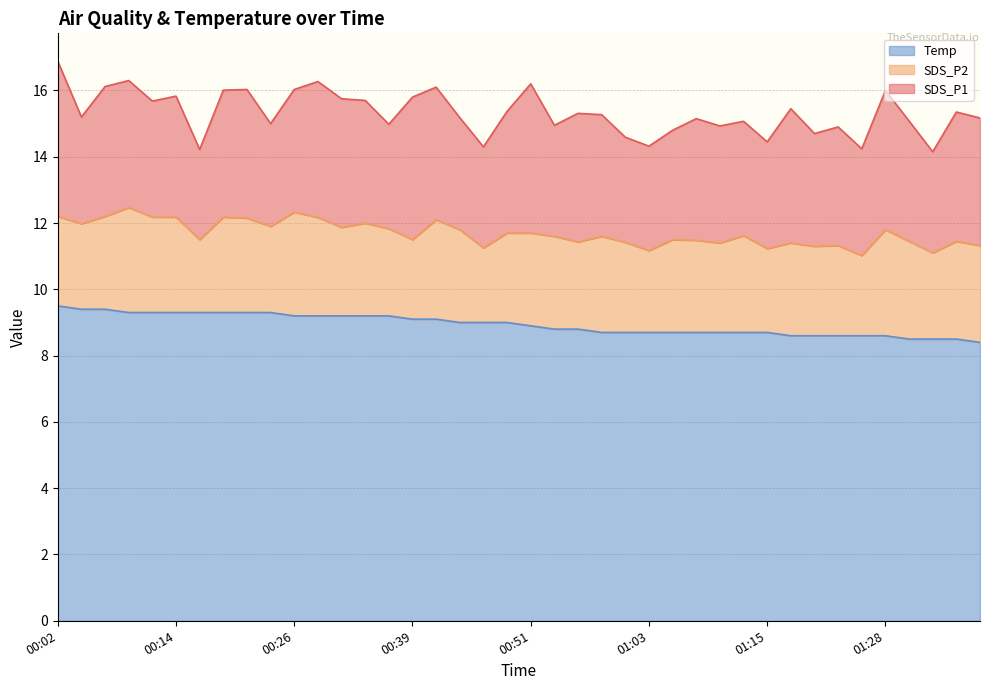

Reading left to right, list all the values displayed in this chart.

SDS_P1: 00:02=4.7	00:04=3.2	00:07=3.9	00:09=3.8	00:12=3.5	00:14=3.6	00:16=2.7	00:19=3.8	00:21=3.9	00:24=3.1	00:26=3.7	00:29=4.1	00:31=3.9	00:34=3.7	00:36=3.1	00:39=4.3	00:41=4.0	00:43=3.4	00:46=3.0	00:48=3.7	00:51=4.5	00:53=3.4	00:56=3.9	00:58=3.7	01:01=3.2	01:03=3.1	01:05=3.3	01:08=3.7	01:10=3.5	01:13=3.5	01:15=3.2	01:18=4.0	01:20=3.4	01:23=3.6	01:25=3.2	01:28=4.2	01:30=3.6	01:33=3.0	01:35=3.9	01:37=3.9
SDS_P2: 00:02=2.7	00:04=2.6	00:07=2.8	00:09=3.2	00:12=2.9	00:14=2.9	00:16=2.2	00:19=2.9	00:21=2.9	00:24=2.6	00:26=3.1	00:29=3.0	00:31=2.7	00:34=2.8	00:36=2.6	00:39=2.4	00:41=3.0	00:43=2.8	00:46=2.2	00:48=2.7	00:51=2.8	00:53=2.8	00:56=2.6	00:58=2.9	01:01=2.7	01:03=2.5	01:05=2.8	01:08=2.8	01:10=2.7	01:13=2.9	01:15=2.5	01:18=2.8	01:20=2.7	01:23=2.7	01:25=2.4	01:28=3.2	01:30=3.0	01:33=2.6	01:35=3.0	01:37=2.9
Temp: 00:02=9.5	00:04=9.4	00:07=9.4	00:09=9.3	00:12=9.3	00:14=9.3	00:16=9.3	00:19=9.3	00:21=9.3	00:24=9.3	00:26=9.2	00:29=9.2	00:31=9.2	00:34=9.2	00:36=9.2	00:39=9.1	00:41=9.1	00:43=9.0	00:46=9.0	00:48=9.0	00:51=8.9	00:53=8.8	00:56=8.8	00:58=8.7	01:01=8.7	01:03=8.7	01:05=8.7	01:08=8.7	01:10=8.7	01:13=8.7	01:15=8.7	01:18=8.6	01:20=8.6	01:23=8.6	01:25=8.6	01:28=8.6	01:30=8.5	01:33=8.5	01:35=8.5	01:37=8.4